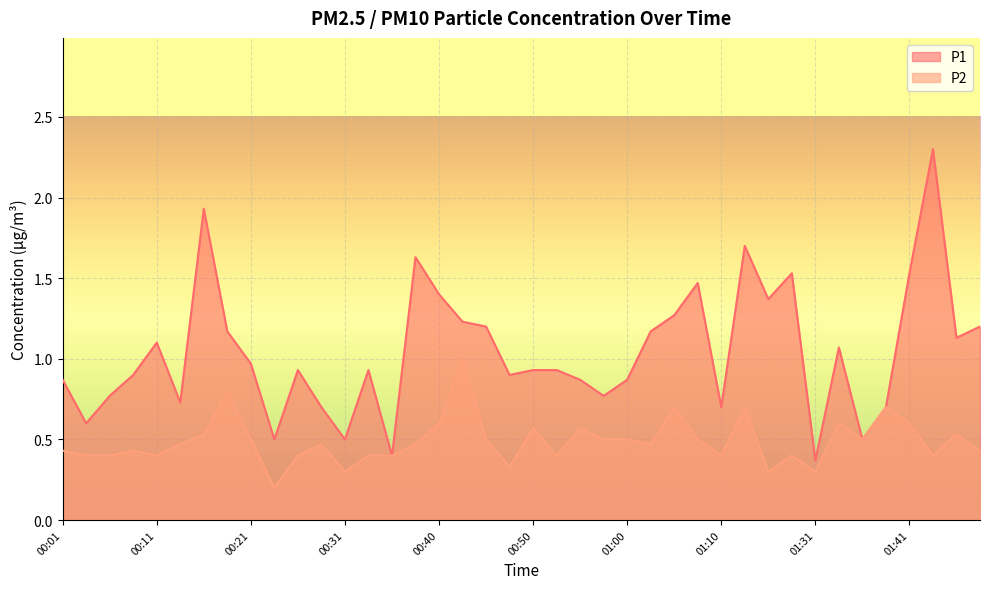

What is the sum of all P2 values?

19.5